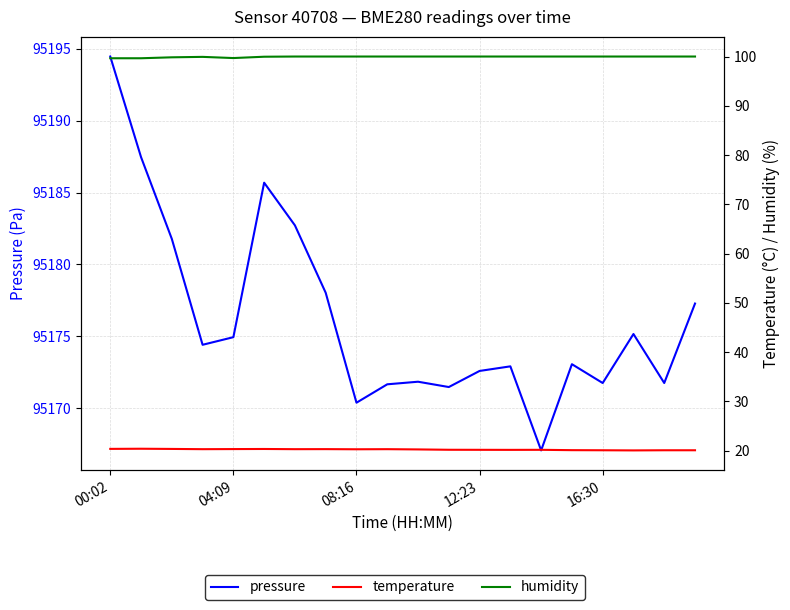

What are all the series names shown in the legend?

pressure, temperature, humidity